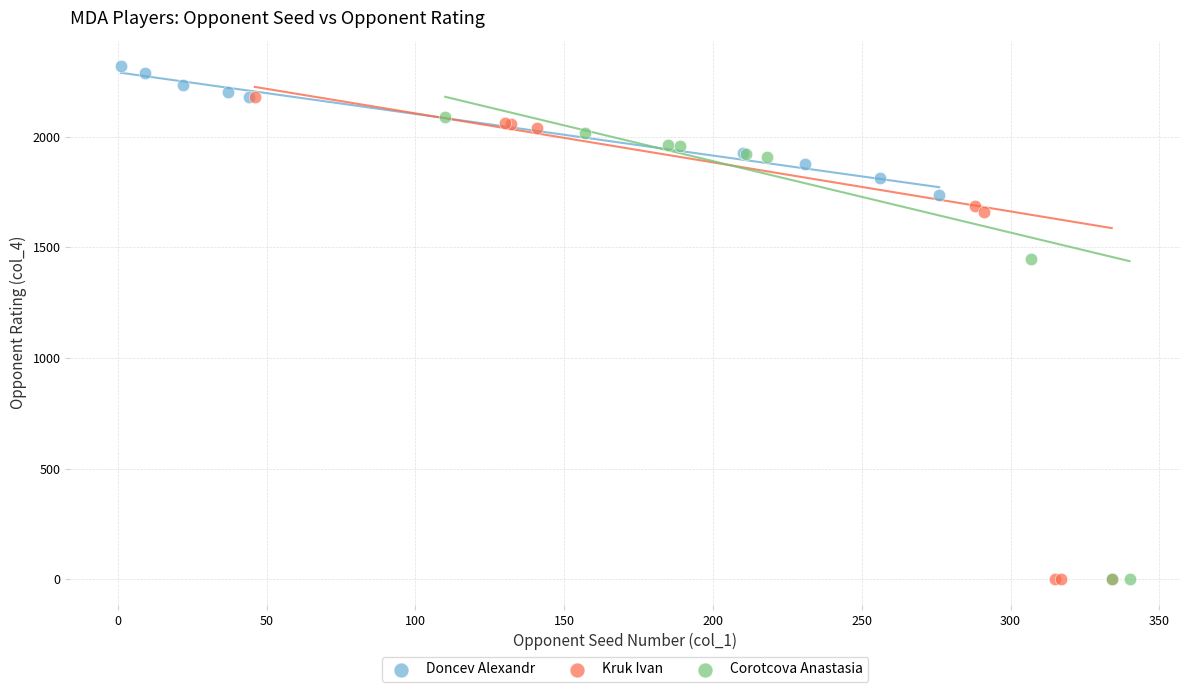

Which series reaches the maximum Y coordinate?

Doncev Alexandr